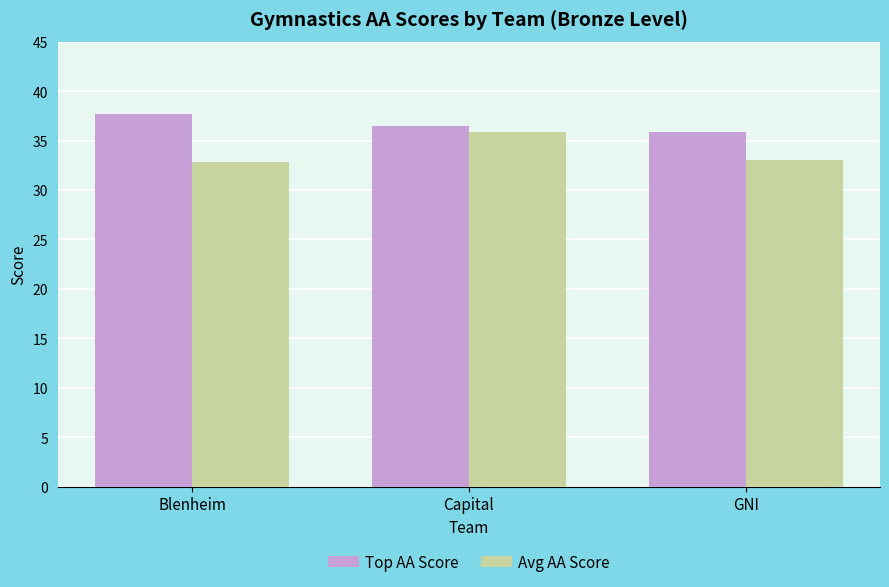

What are all the series names shown in the legend?

Top AA Score, Avg AA Score